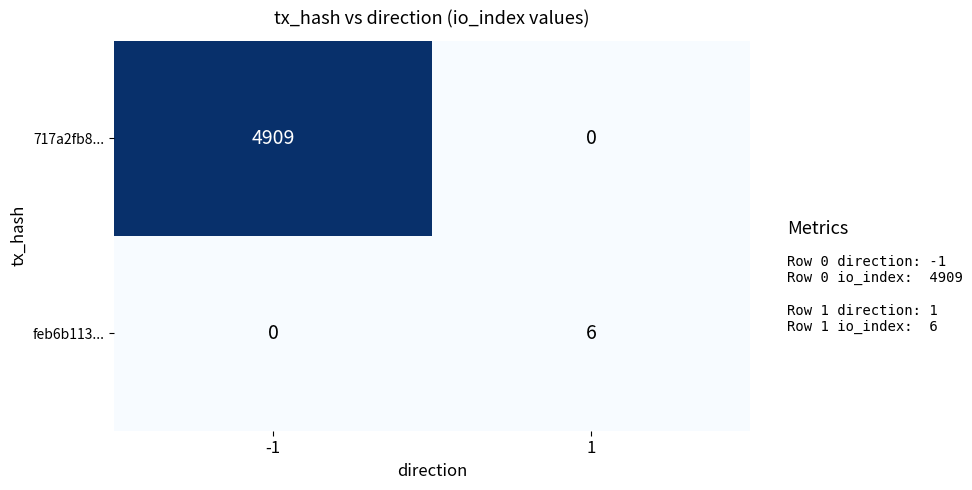

True or false: 717a2fb8... has a value of 8093 at -1.

False